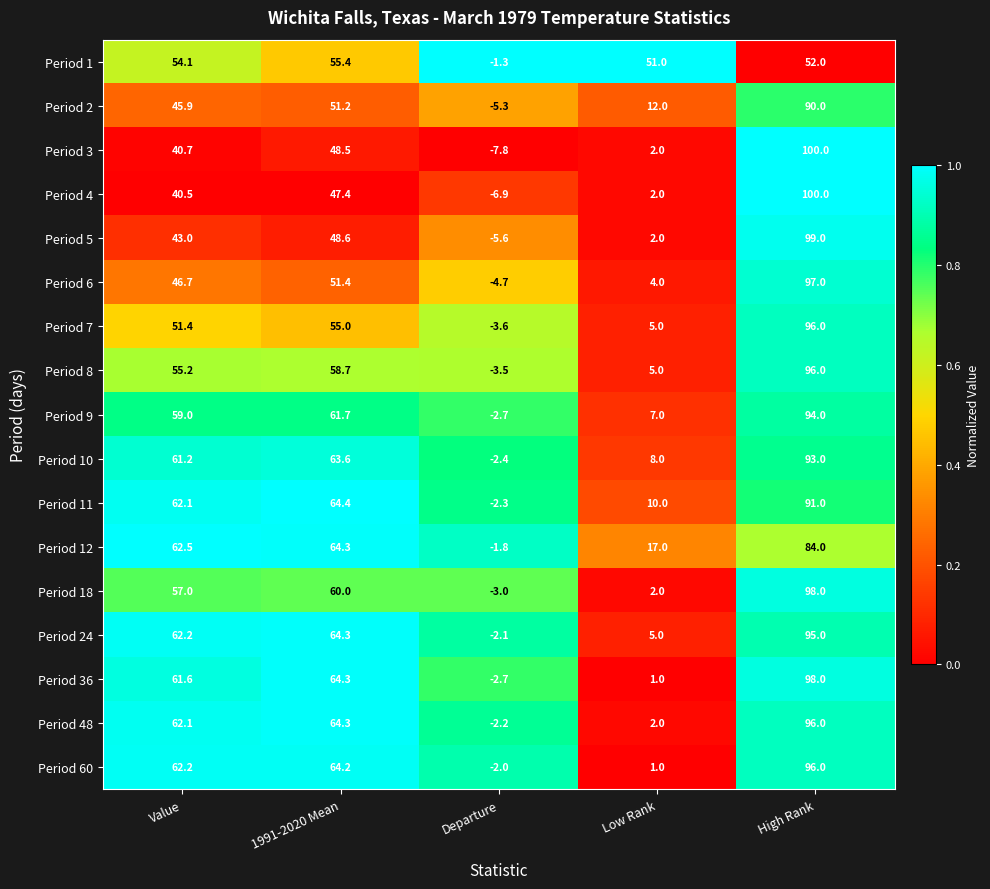

At which category is the sum across all series the highest?

High Rank